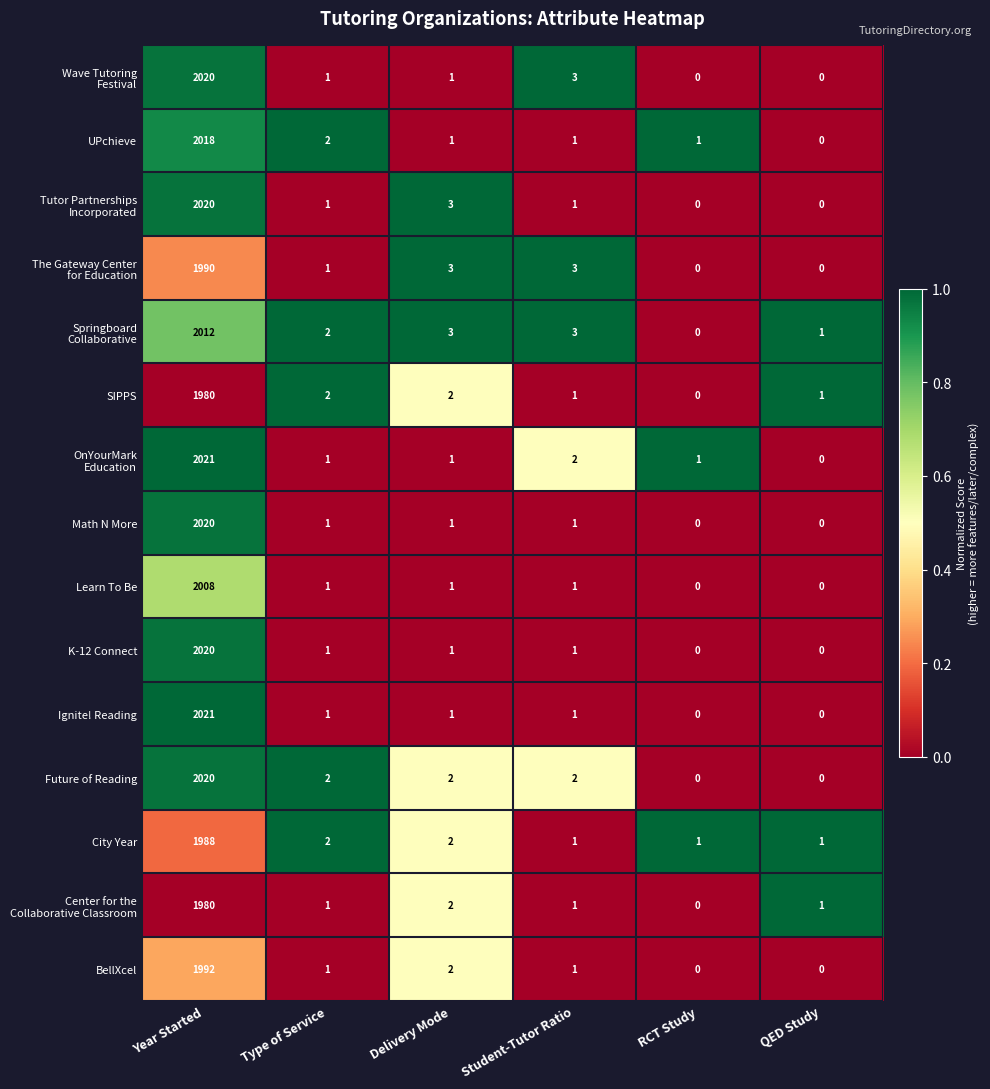

The value of SIPPS at Delivery Mode is 2. True or false?

True